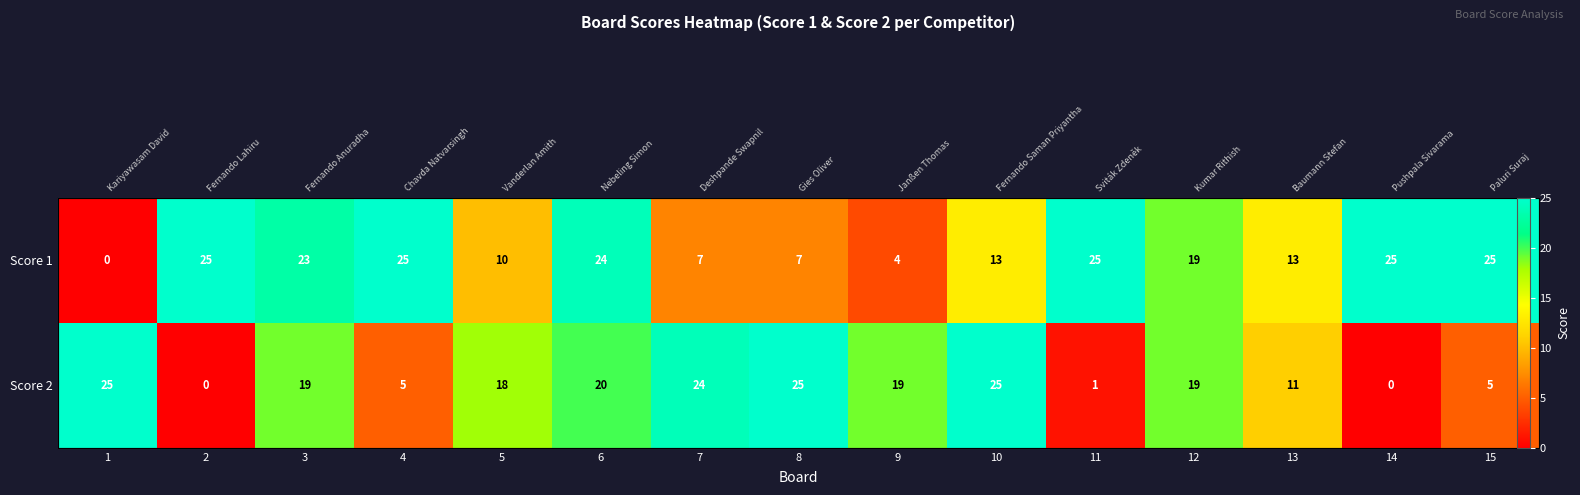

What is the average value of the Score 2 series?

14